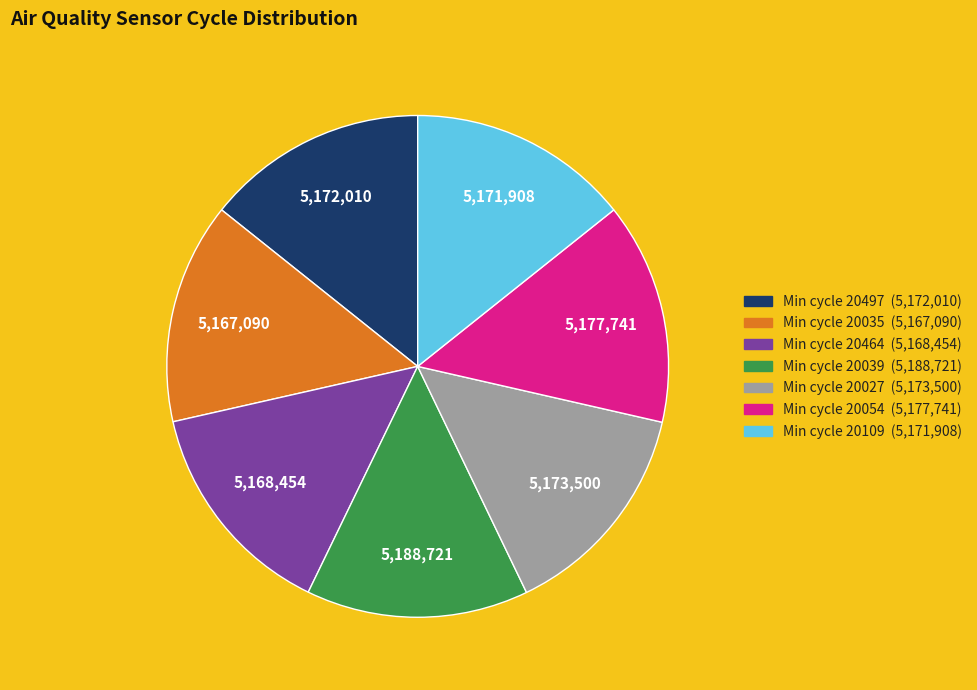

Is there a majority slice in this chart?

No